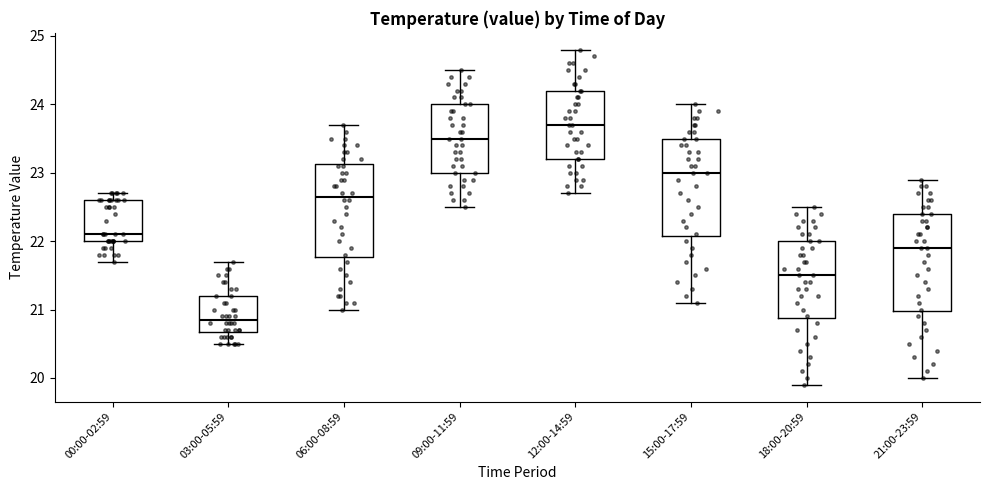

Which box's median line is the lowest?

03:00-05:59